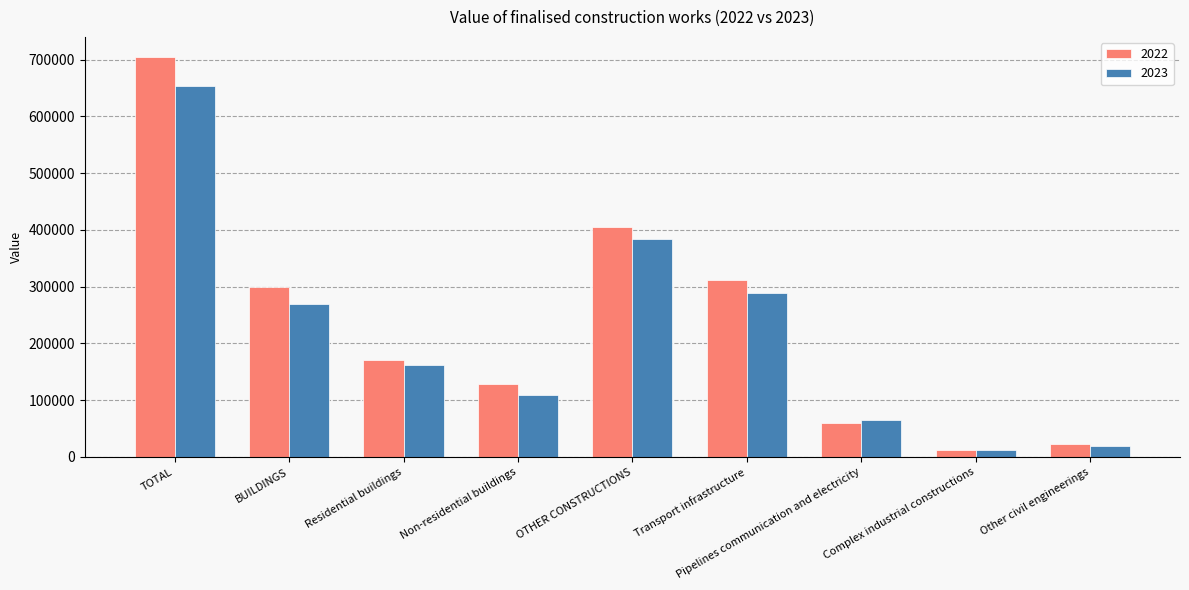

At which label does 2023 first exceed 161116?

TOTAL